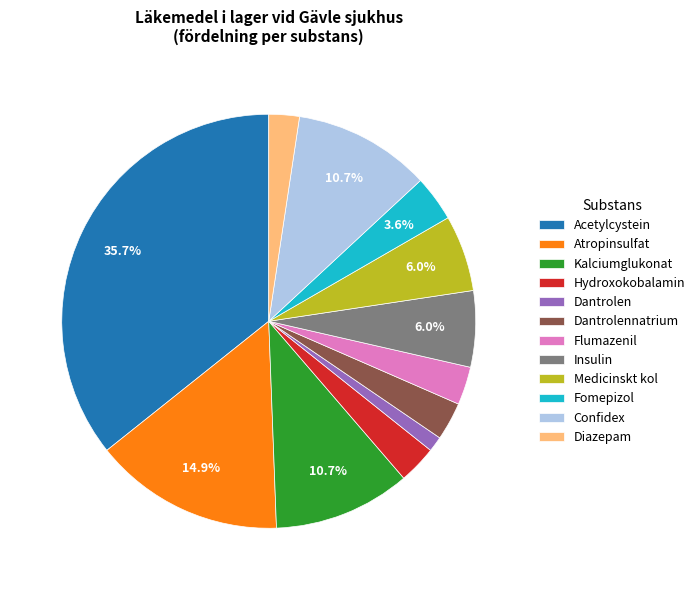

Count the number of slices in the pie.

12